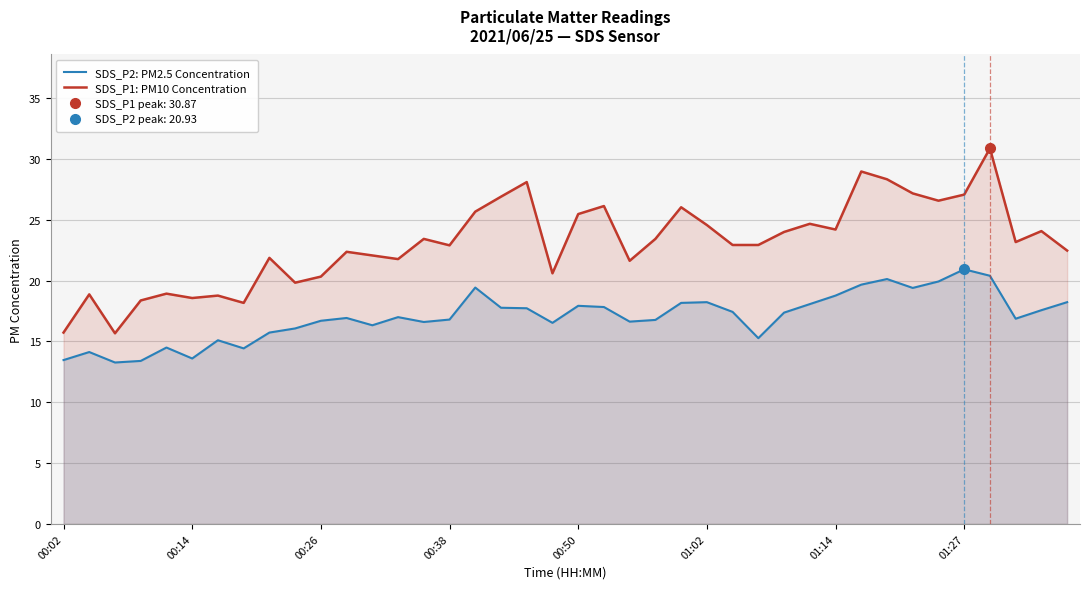

True or false: SDS_P2: PM2.5 Concentration and SDS_P1: PM10 Concentration cross at least once.

False